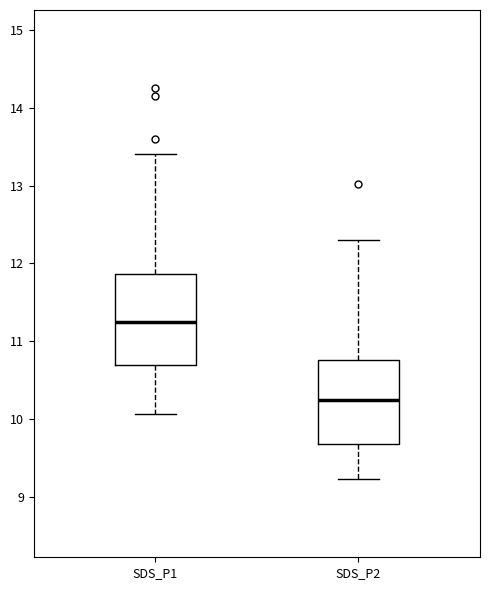

Reading left to right, read every box against the y-axis: the position of its median line, the range the box covers, and the ends of its whiskers. The values are not printed on the chart, so give them approximately, as read against the axis.

SDS_P1: median 11.3, box 10.7 to 11.9, whiskers 10.1 to 13.4
SDS_P2: median 10.3, box 9.7 to 10.8, whiskers 9.2 to 12.3